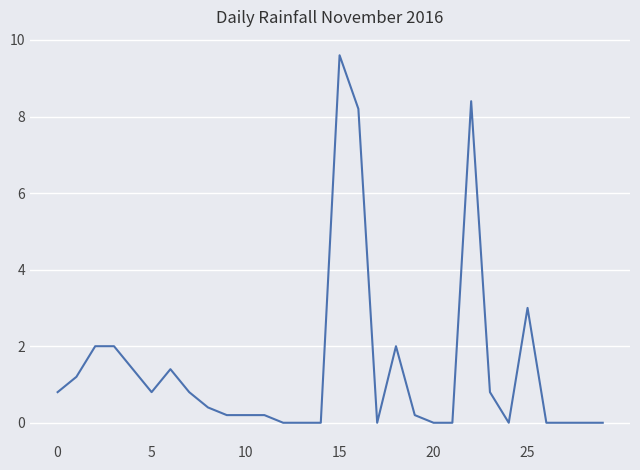

True or false: there are more than 2 points higher than both neighbors.

True